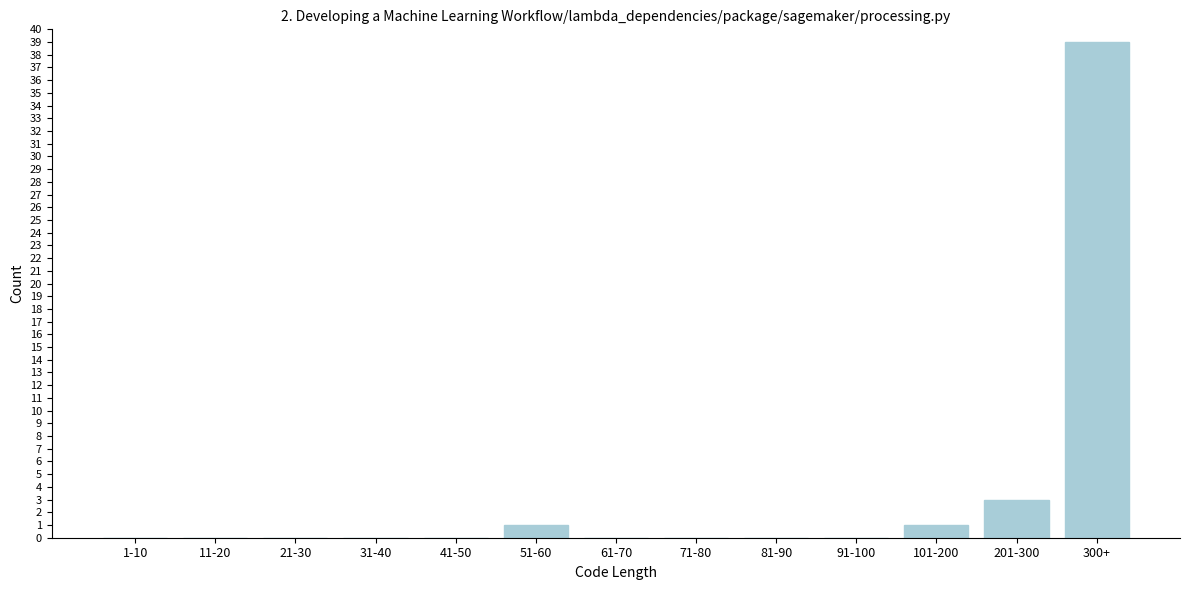

Reading left to right, transcribe all the data shown in this chart.

1-10=0	11-20=0	21-30=0	31-40=0	41-50=0	51-60=1	61-70=0	71-80=0	81-90=0	91-100=0	101-200=1	201-300=3	300+=39